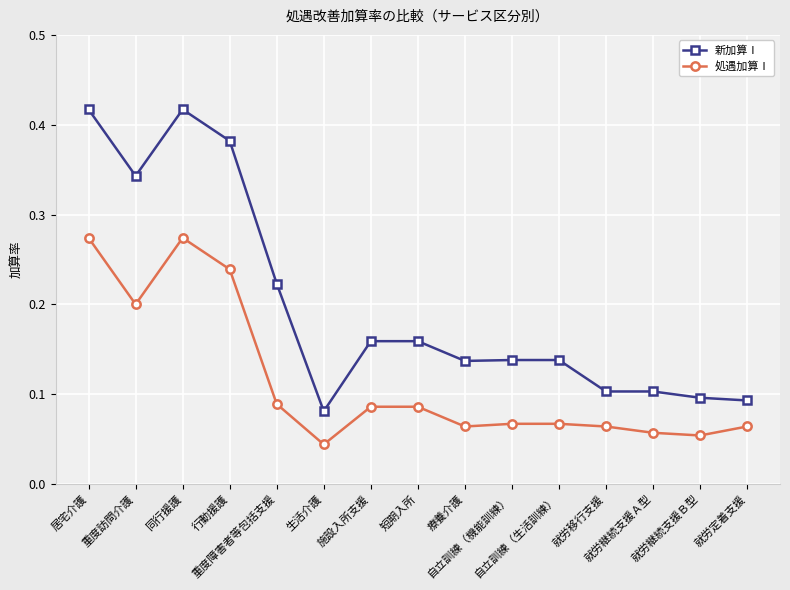

True or false: 処遇加算Ⅰ and 新加算Ⅰ intersect in this chart.

False